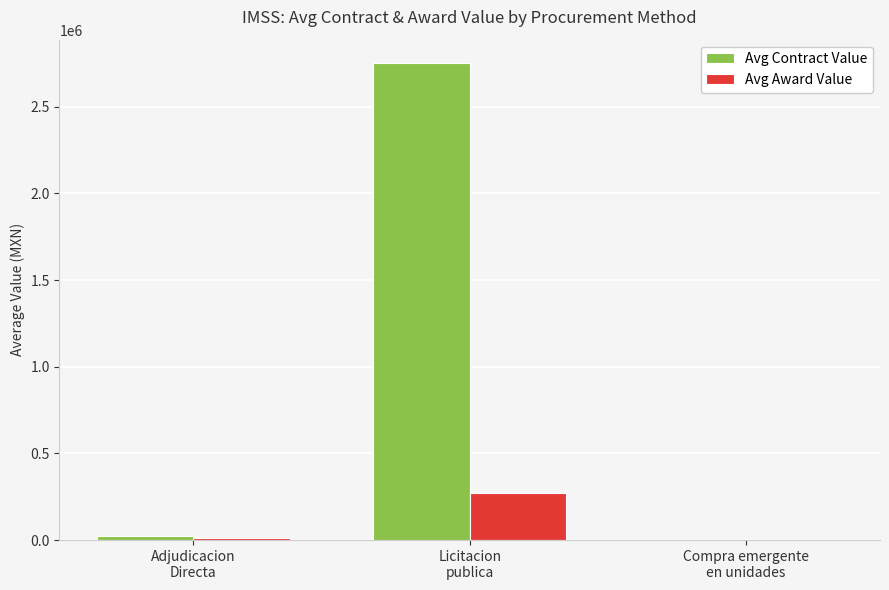

At which label is Avg Award Value closest to 137531?

Adjudicacion
Directa